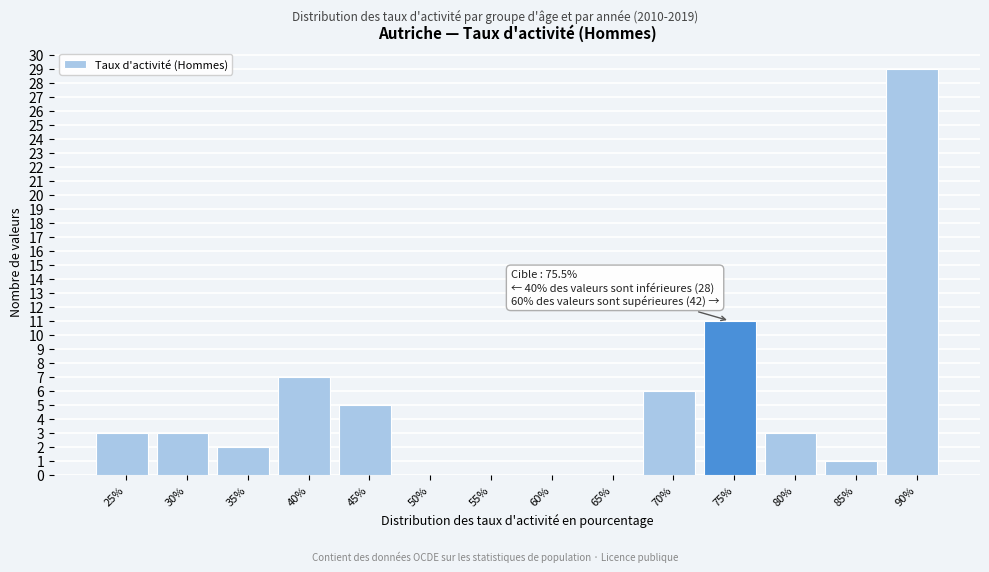

Reading right to left, what are all the values shown in this chart?

90%=29	85%=1	80%=3	75%=11	70%=6	65%=0	60%=0	55%=0	50%=0	45%=5	40%=7	35%=2	30%=3	25%=3